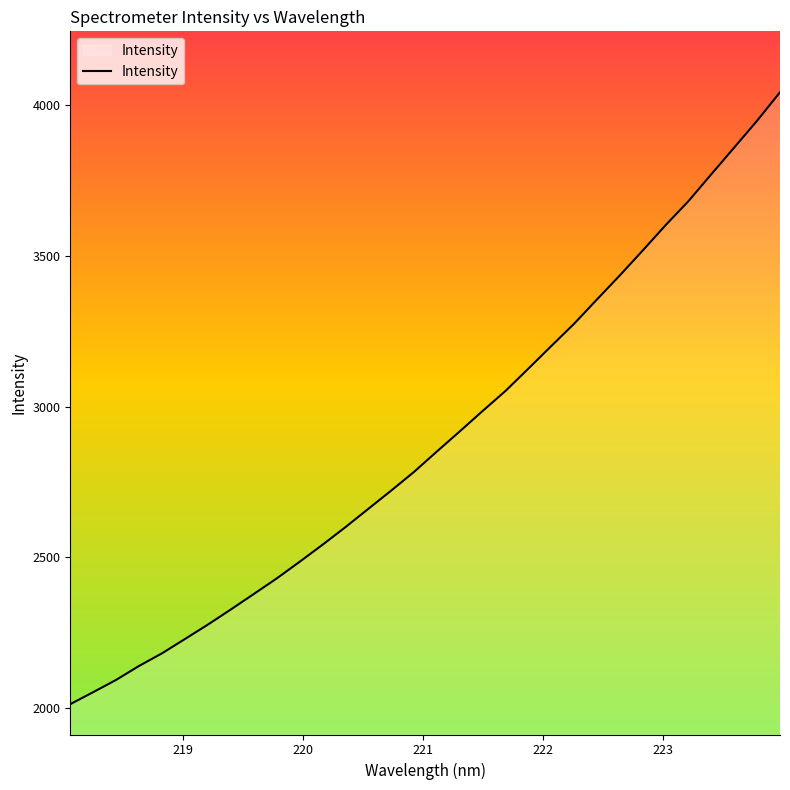

What is the minimum value shown in the chart?

2013.3